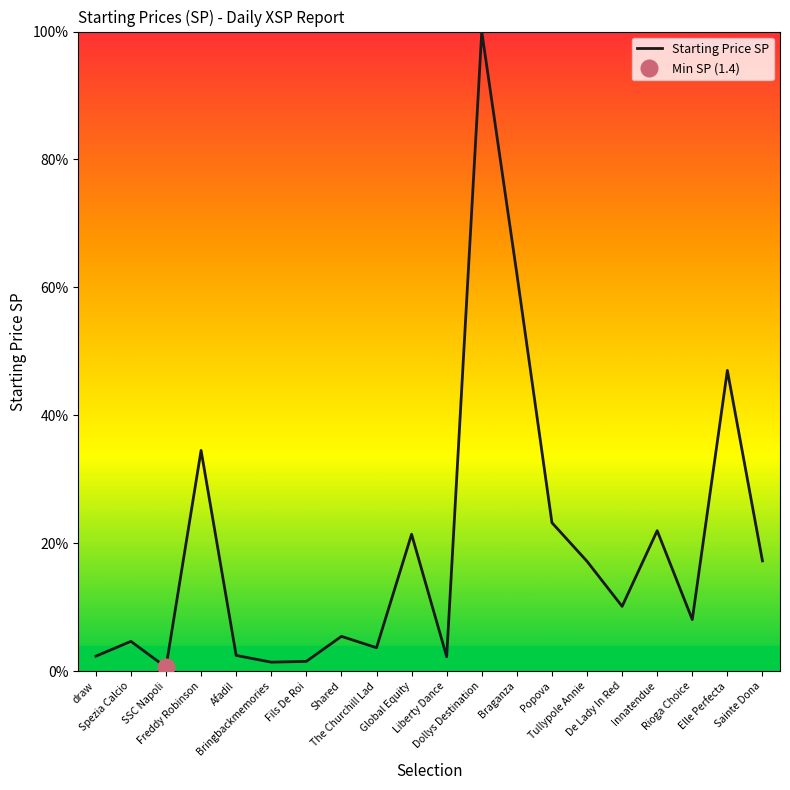

At which label does the data first exceed 10?

Freddy Robinson